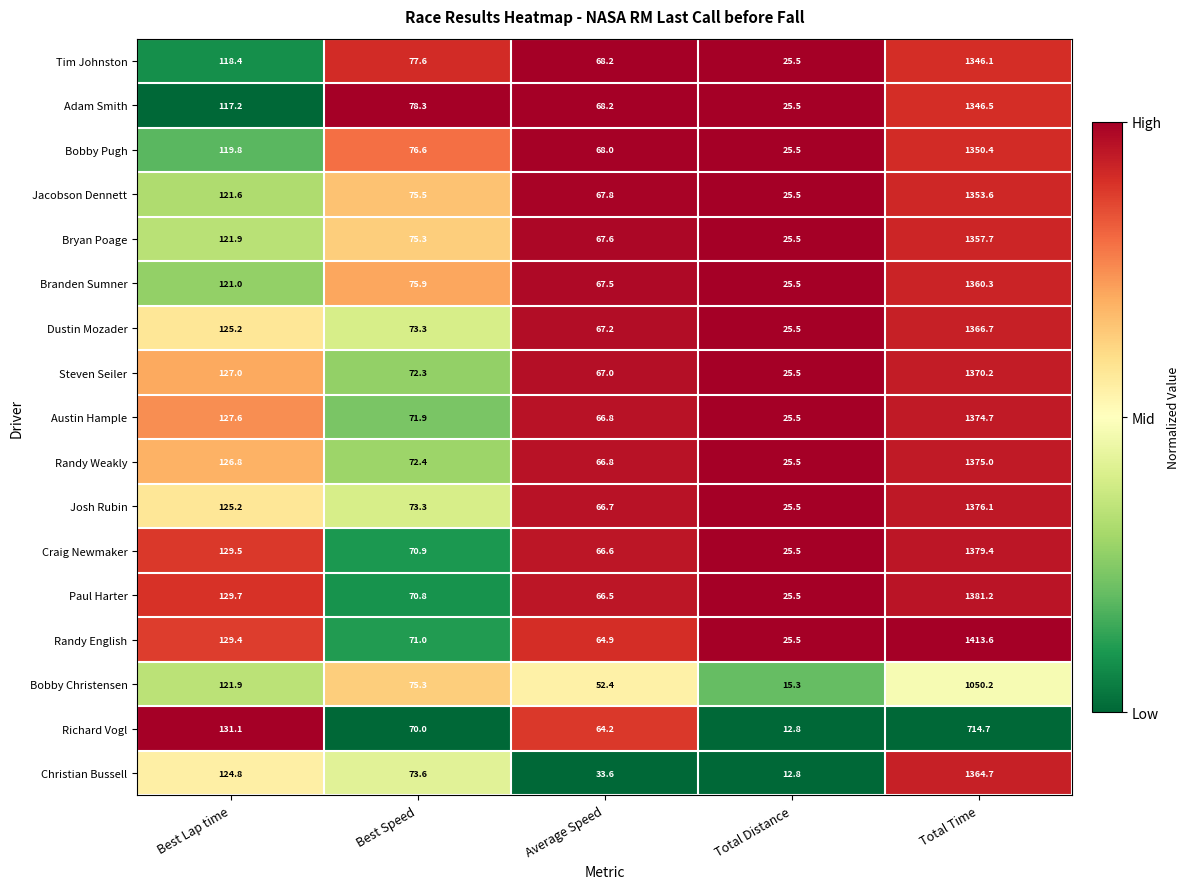

True or false: Craig Newmaker has a value of 25.5 at Total Distance.

True